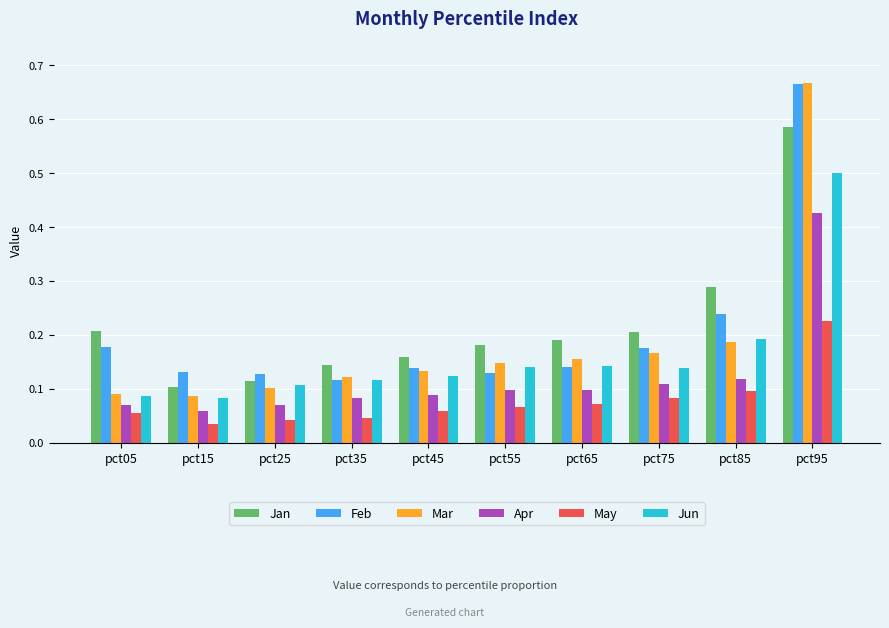

Are the bars grouped side by side (vs. stacked)?

Yes